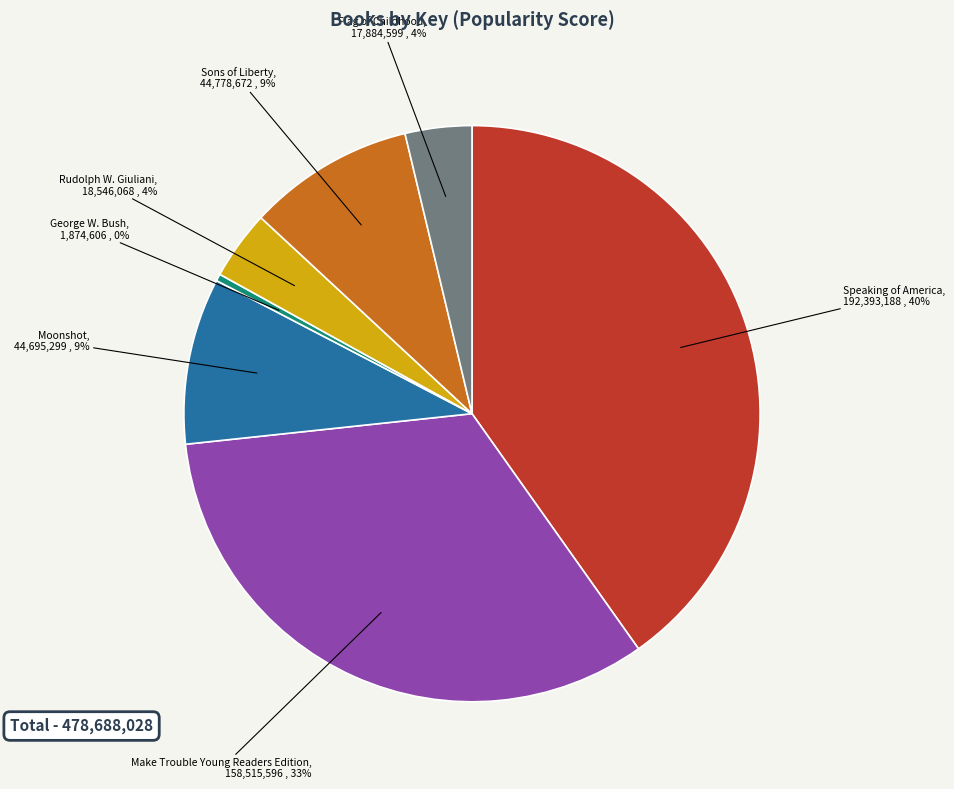

What is the ratio of the value at Rudolph W. Giuliani to the value at George W. Bush?

9.9